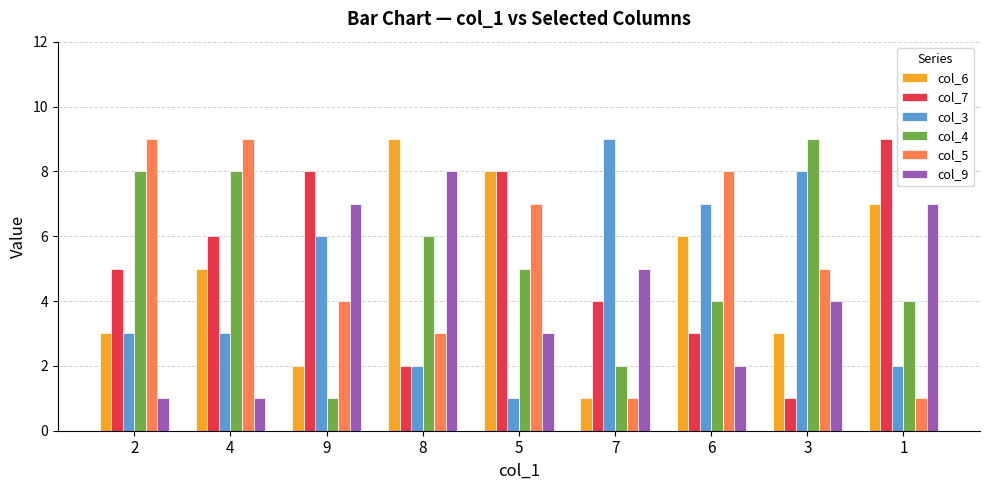

Between 4 and 7, which series saw the biggest shift?

col_5